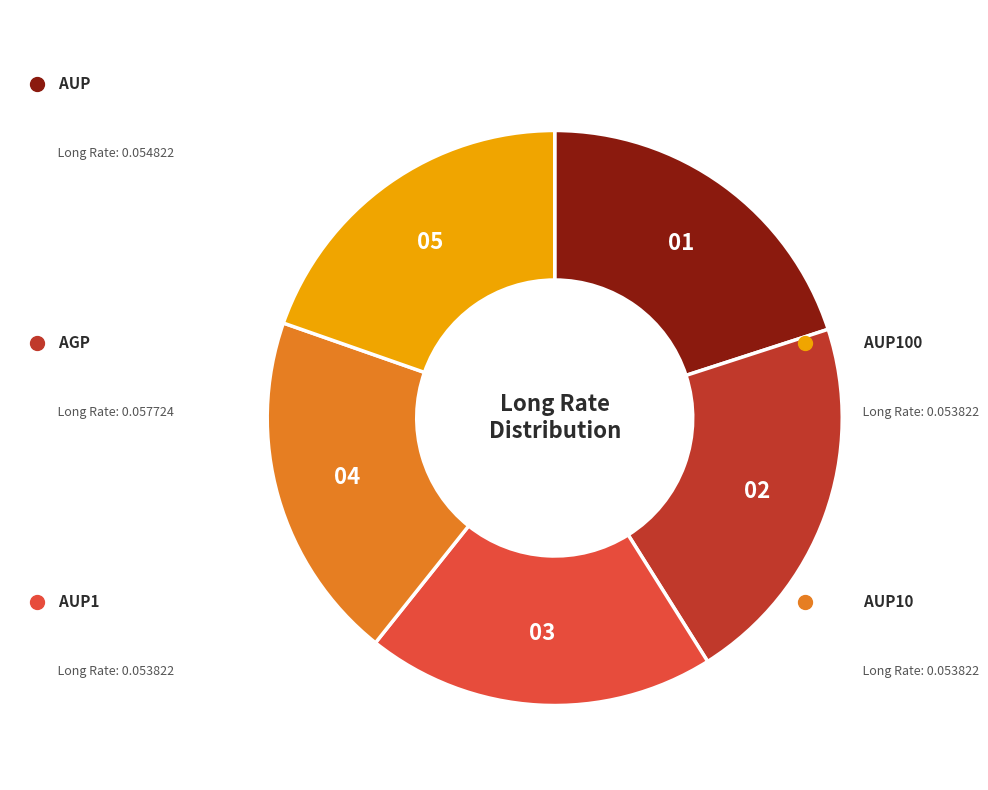

Does any single category account for the majority?

No